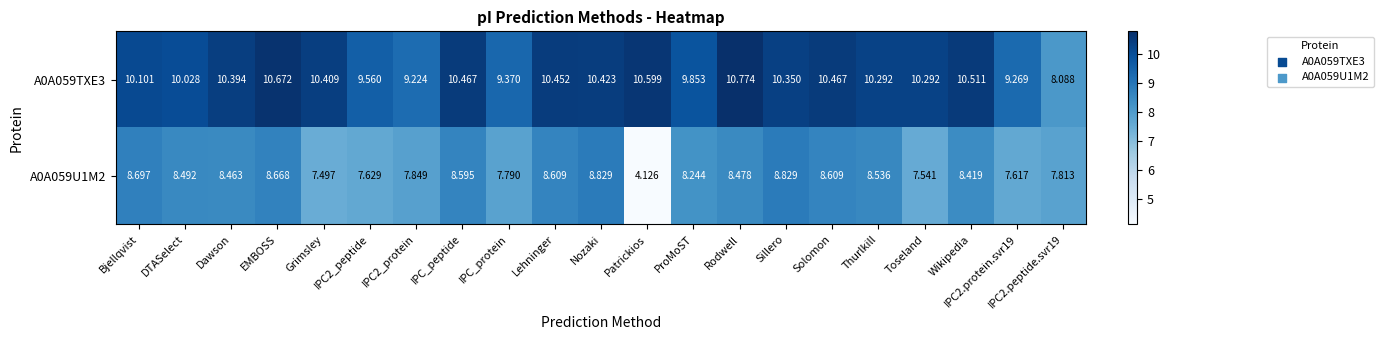

At which category is the sum across all series the highest?

EMBOSS